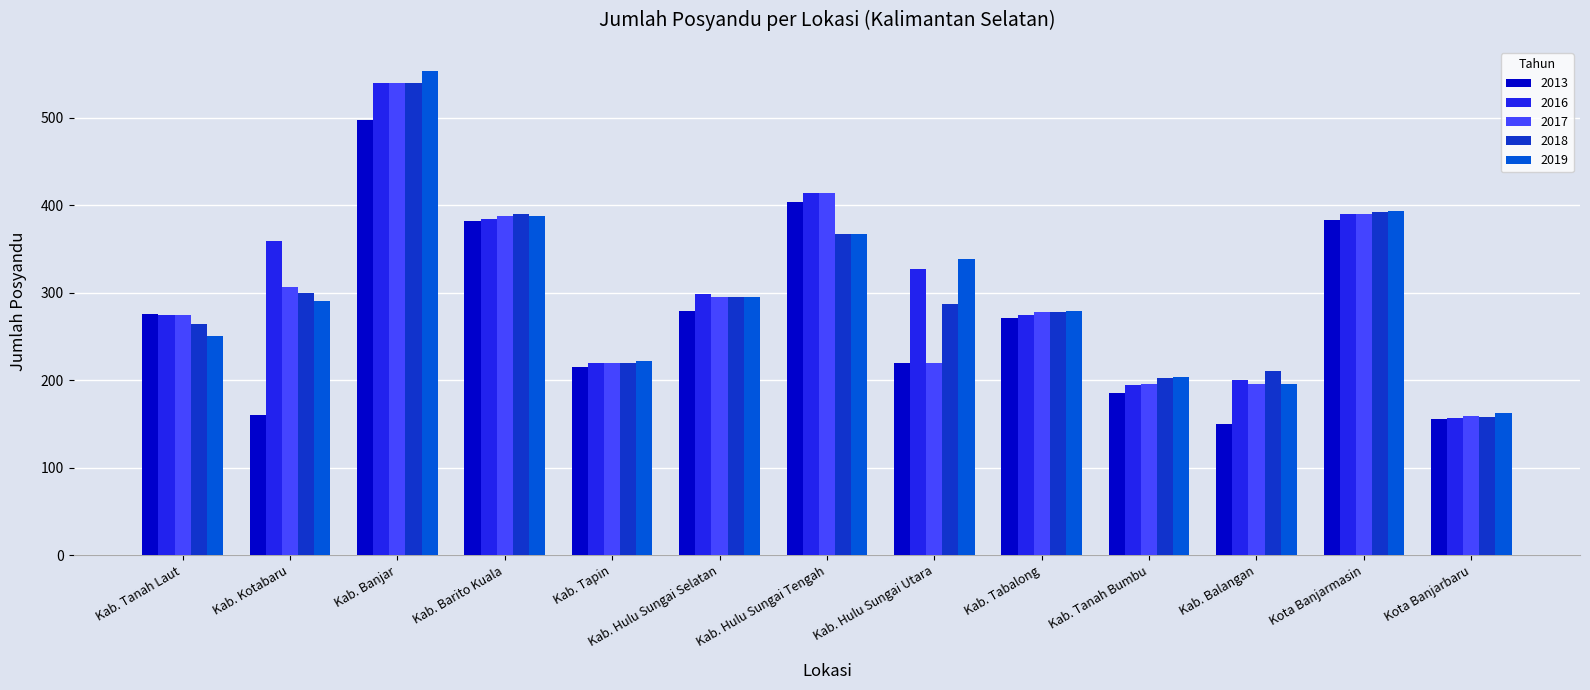

Is it true that 2013 equals 51 at Kab. Balangan?

False